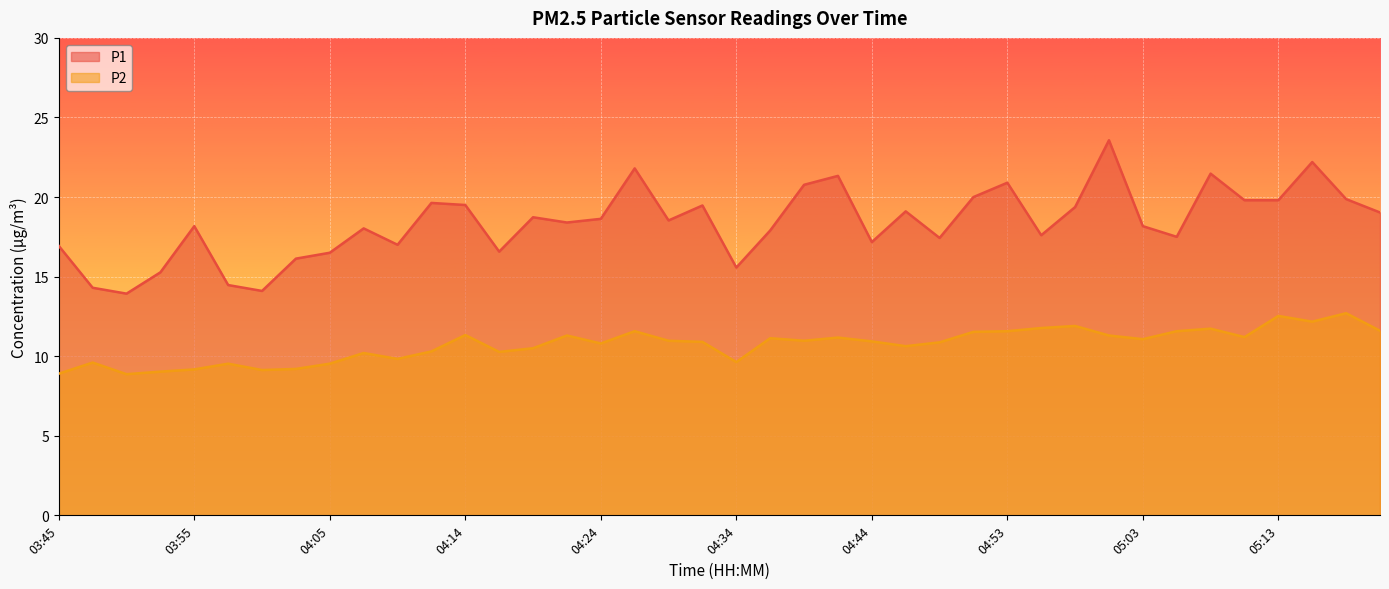

At which category does the chart reach its minimum across all series?

03:50